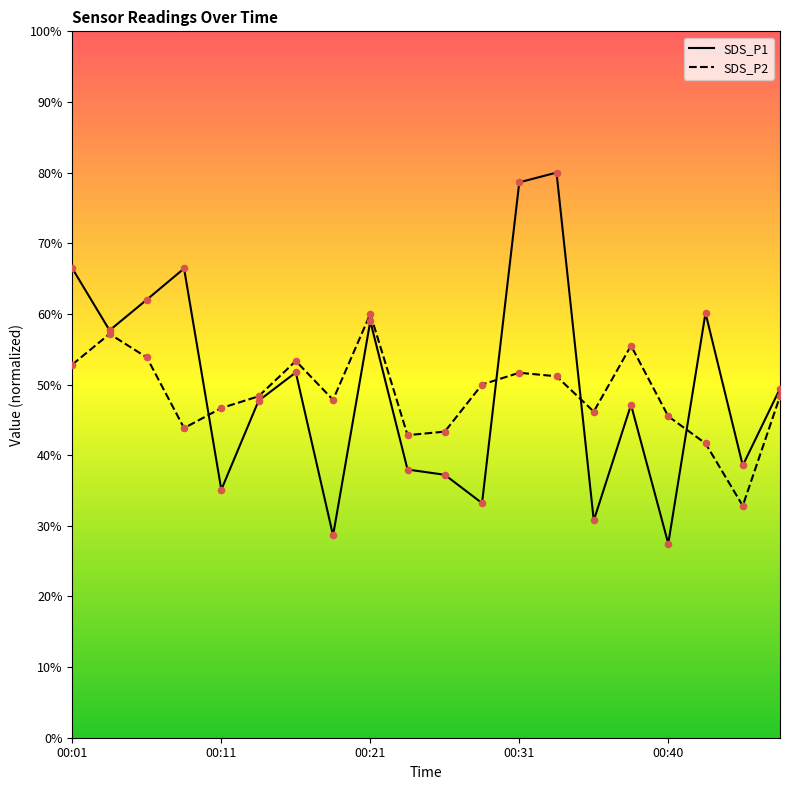

At which category is the sum across all series the highest?

13